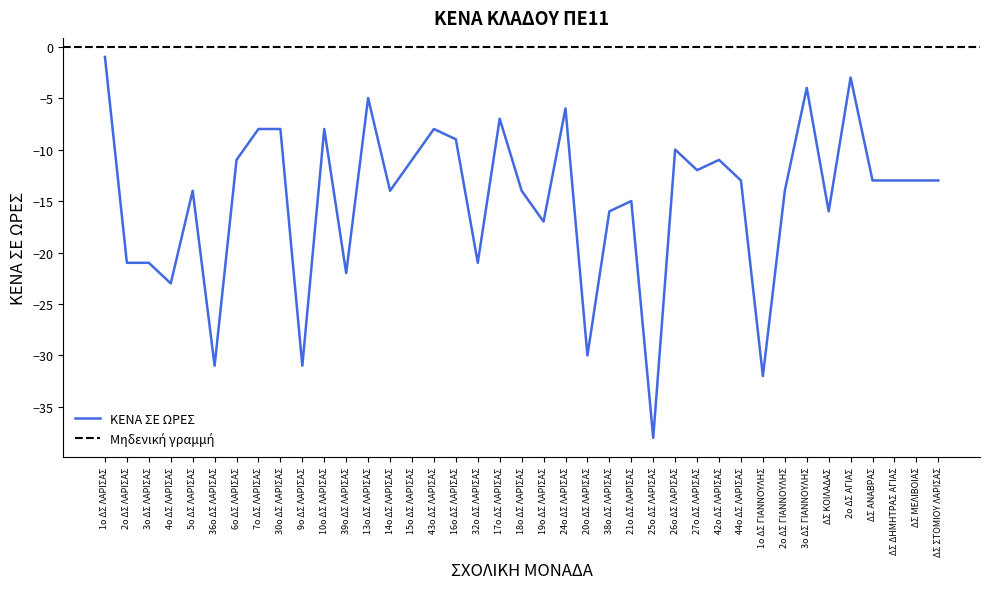

True or false: there are more than 2 points higher than both neighbors.

True